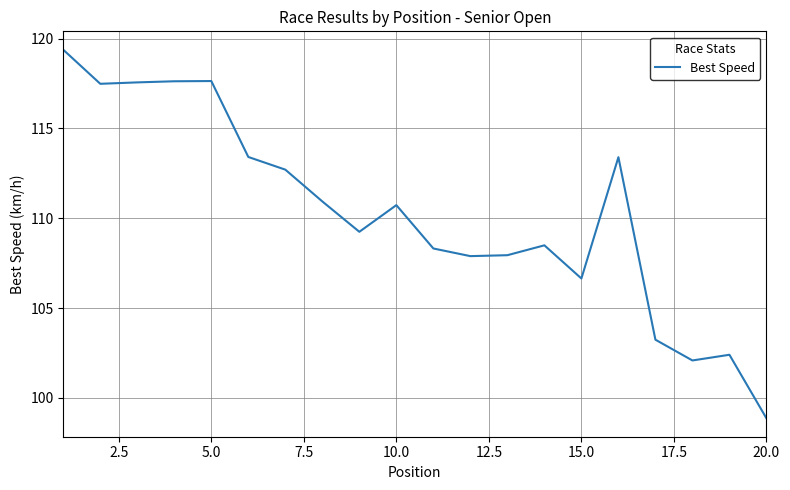

What is the difference between the maximum and minimum values?

20.5